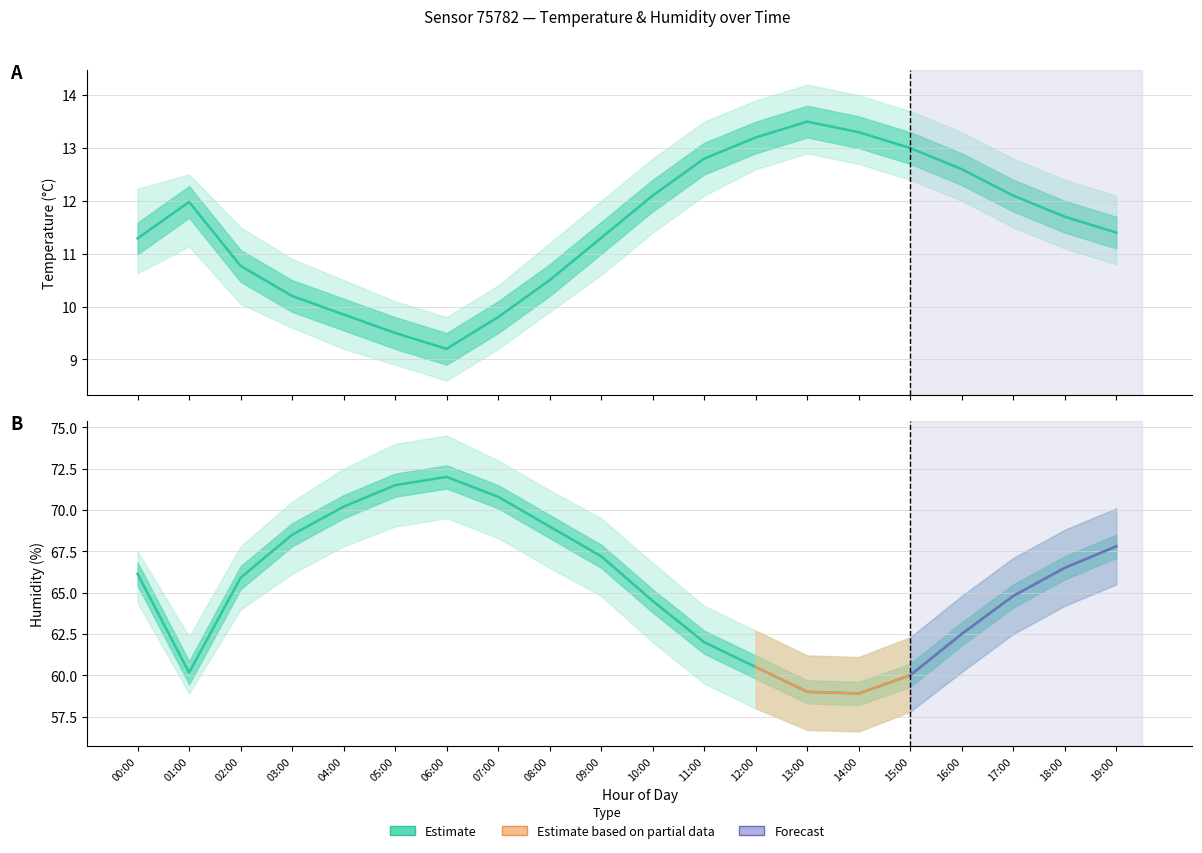

Reading left to right, list all the values displayed in this chart.

temperature: 00:00=11.3	01:00=12.0	02:00=10.8	03:00=10.2	04:00=9.8	05:00=9.5	06:00=9.2	07:00=9.8	08:00=10.5	09:00=11.3	10:00=12.1	11:00=12.8	12:00=13.2	13:00=13.5	14:00=13.3	15:00=13.0	16:00=12.6	17:00=12.1	18:00=11.7	19:00=11.4
temperature_upper: 00:00=12.2	01:00=12.5	02:00=11.5	03:00=10.9	04:00=10.5	05:00=10.1	06:00=9.8	07:00=10.4	08:00=11.2	09:00=12.0	10:00=12.8	11:00=13.5	12:00=13.9	13:00=14.2	14:00=14.0	15:00=13.7	16:00=13.3	17:00=12.8	18:00=12.4	19:00=12.1
temperature_lower: 00:00=10.6	01:00=11.1	02:00=10.1	03:00=9.6	04:00=9.2	05:00=8.9	06:00=8.6	07:00=9.2	08:00=9.9	09:00=10.6	10:00=11.4	11:00=12.1	12:00=12.6	13:00=12.9	14:00=12.7	15:00=12.4	16:00=12.0	17:00=11.5	18:00=11.1	19:00=10.8
humidity: 00:00=66.1	01:00=60.2	02:00=65.9	03:00=68.5	04:00=70.2	05:00=71.5	06:00=72.0	07:00=70.8	08:00=69.0	09:00=67.2	10:00=64.5	11:00=62.0	12:00=60.5	13:00=59.0	14:00=58.9	15:00=60.0	16:00=62.5	17:00=64.8	18:00=66.5	19:00=67.8
humidity_upper: 00:00=67.5	01:00=62.3	02:00=67.8	03:00=70.5	04:00=72.5	05:00=74.0	06:00=74.5	07:00=73.0	08:00=71.2	09:00=69.5	10:00=66.8	11:00=64.2	12:00=62.7	13:00=61.2	14:00=61.1	15:00=62.3	16:00=64.8	17:00=67.1	18:00=68.8	19:00=70.1
humidity_lower: 00:00=64.4	01:00=58.9	02:00=64.0	03:00=66.1	04:00=67.8	05:00=69.0	06:00=69.5	07:00=68.3	08:00=66.5	09:00=64.8	10:00=62.0	11:00=59.5	12:00=58.0	13:00=56.7	14:00=56.6	15:00=57.8	16:00=60.2	17:00=62.5	18:00=64.2	19:00=65.5